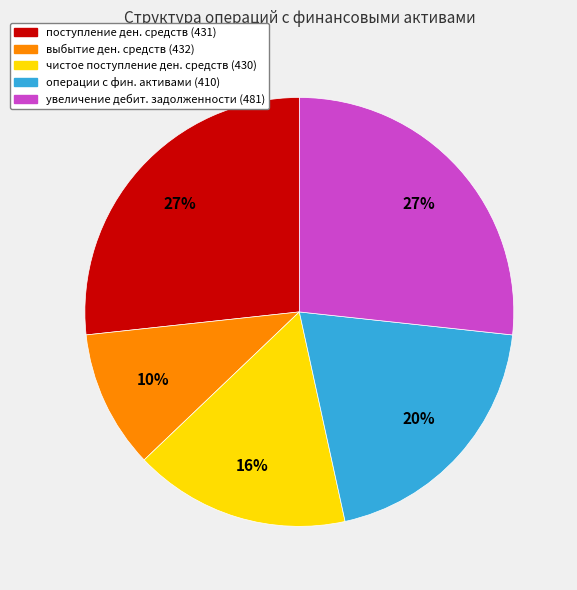

To the nearest percent, what is the average slice percentage?

20%